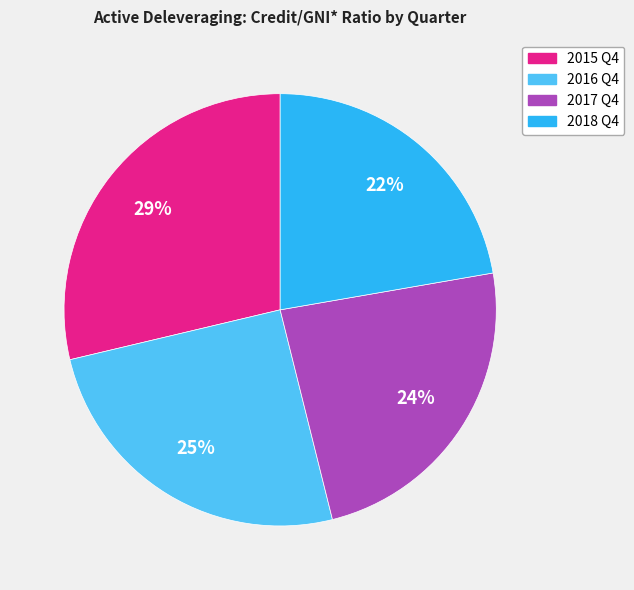

The 2018 Q4 slice represents 28% of the pie. True or false?

False